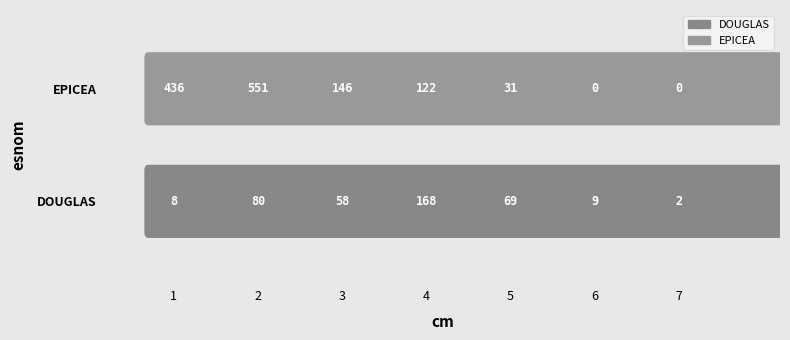

Reading left to right, what are all the values shown in this chart?

DOUGLAS: 8	80	58	168	69	9	2
EPICEA: 436	551	146	122	31	0	0